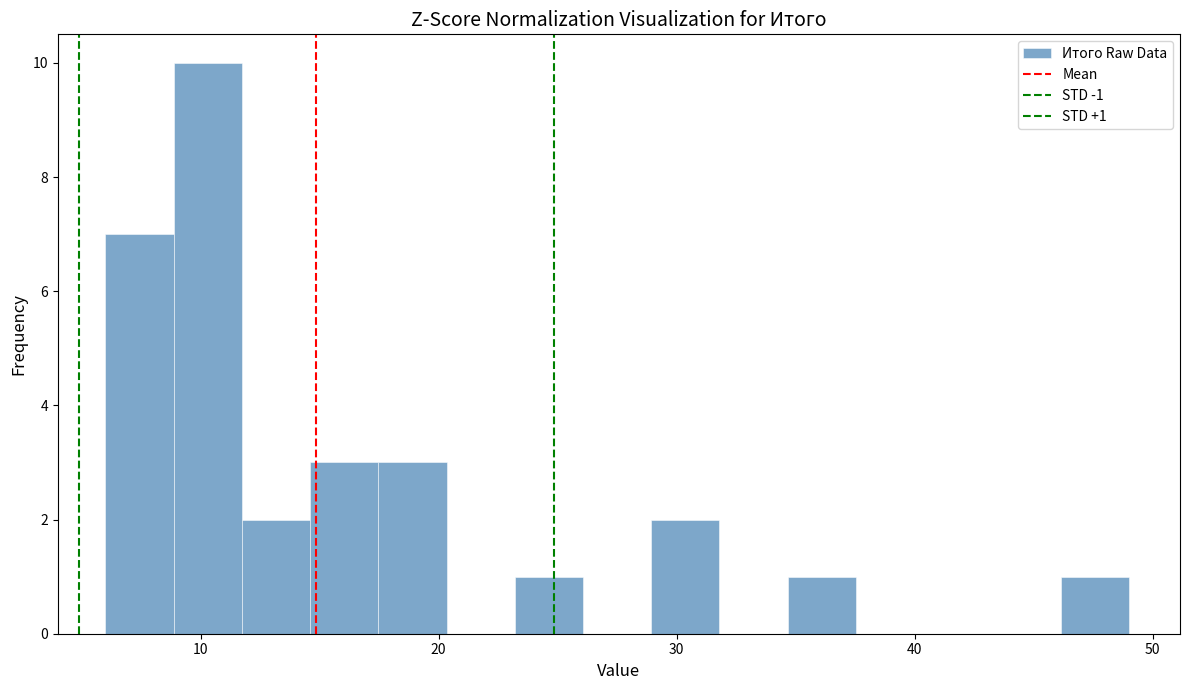

Read against the x-axis, roughly where is the centre of the tallest bar?

10